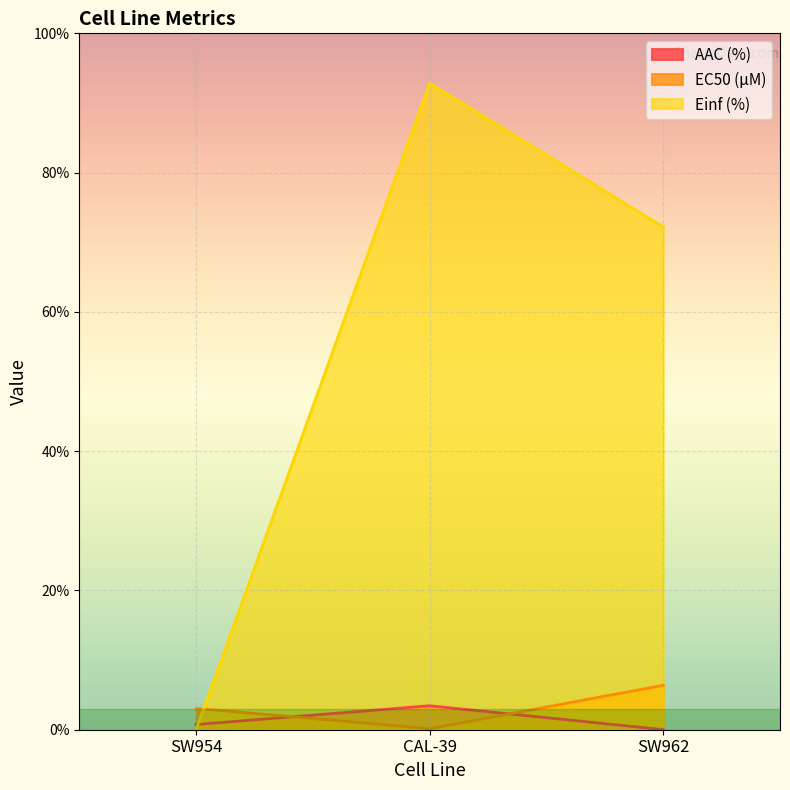

Which category has the highest value in the AAC (%) series?

CAL-39